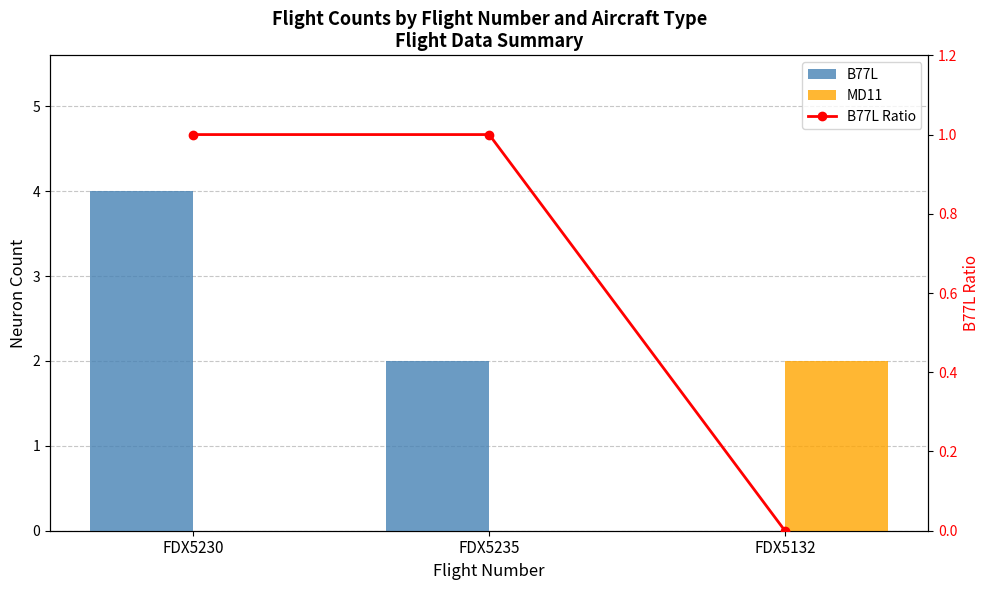

At which category is the sum across all series the highest?

FDX5230